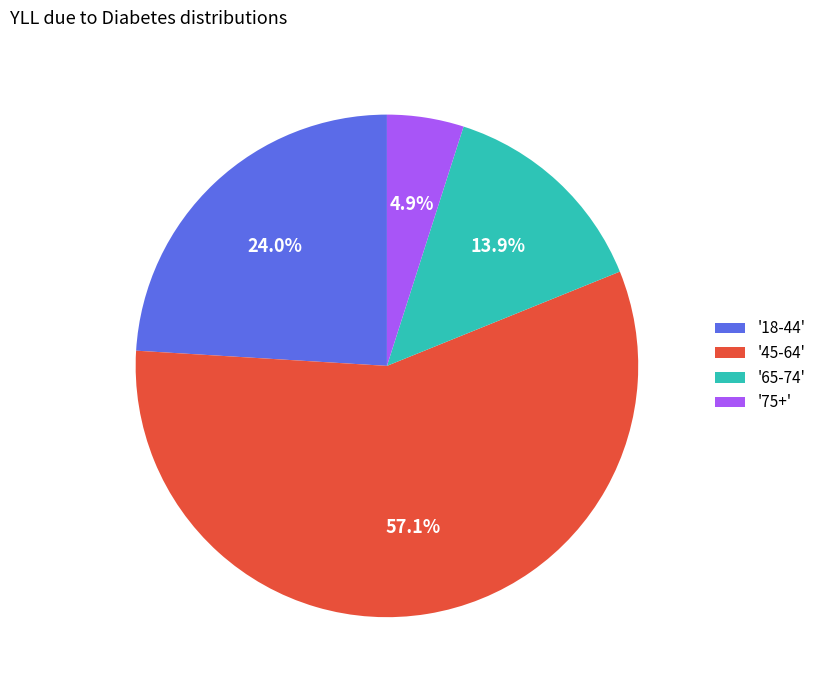

Rank the categories by value from highest to lowest.

'45-64', '18-44', '65-74', '75+'